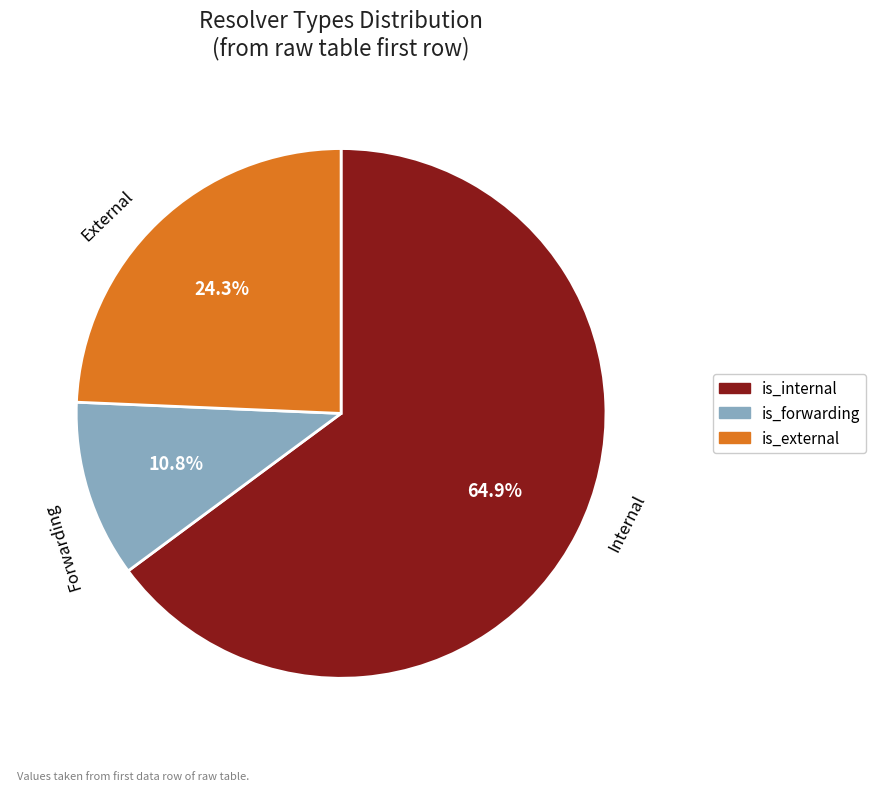

What portion of the pie excludes is_external?

75.7%